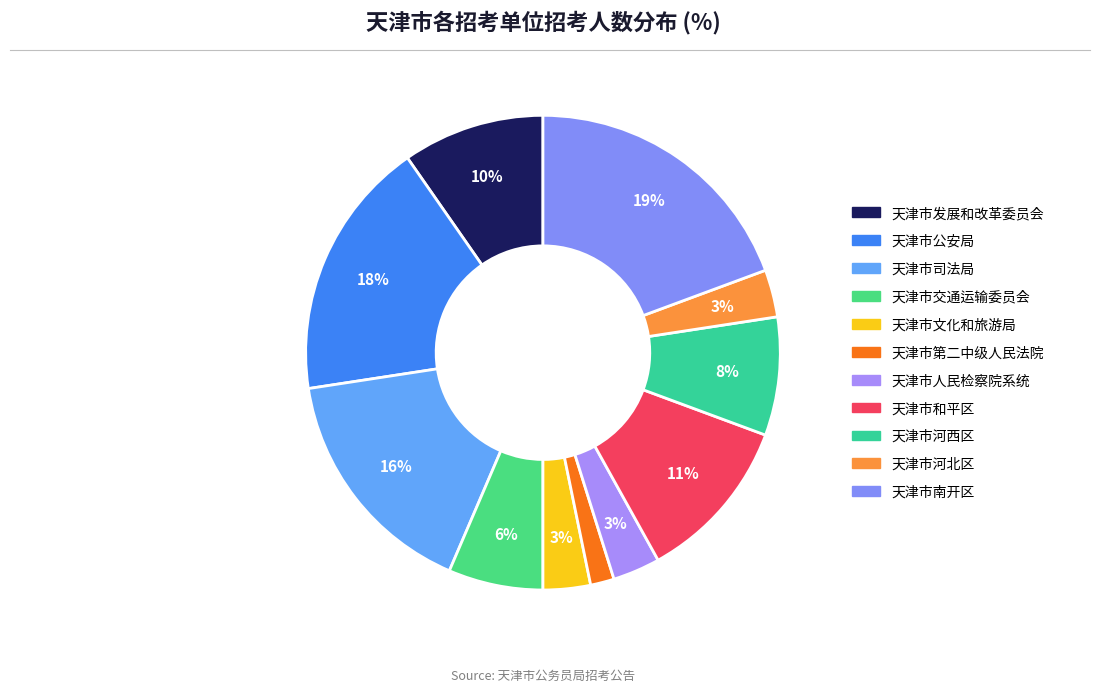

How many segments does this pie chart have?

11